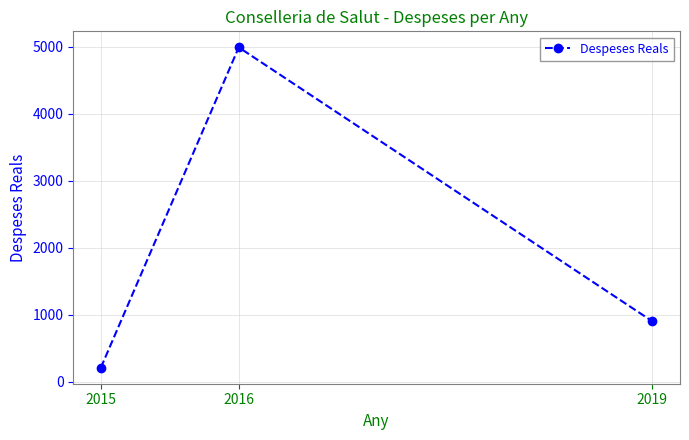

Read the value at 2016.

4992.9